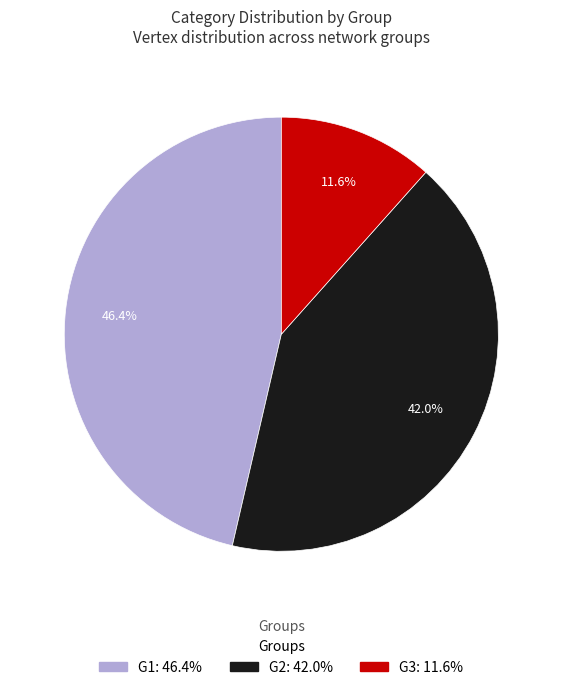

Which has a higher value, G2 or G3?

G2